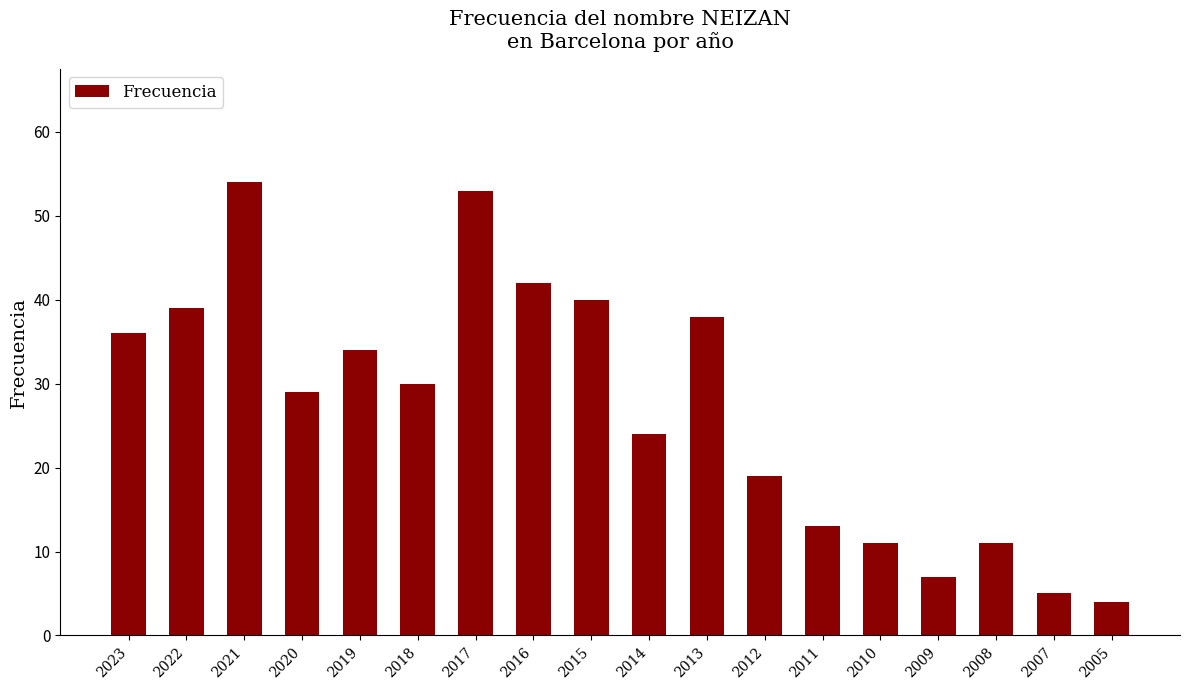

What is the value of the 8th bar from the left?

42